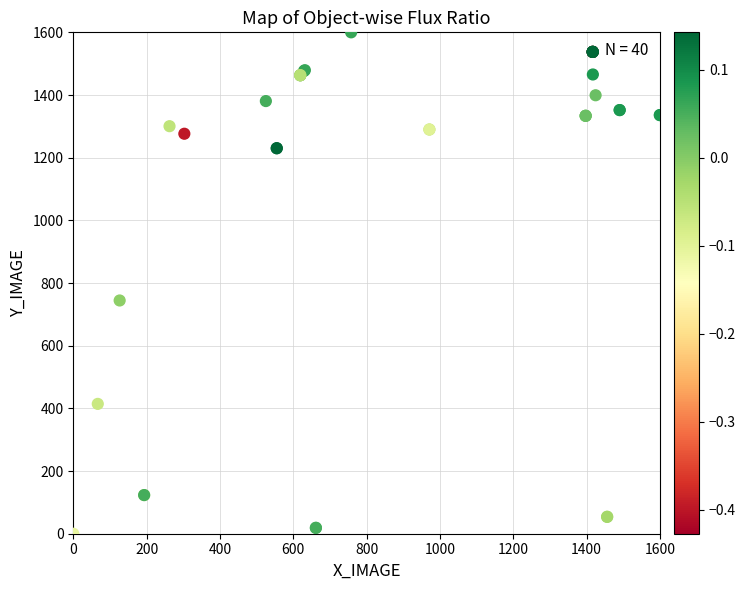

What Y value in the scatter plot is closest to 800?

744.3